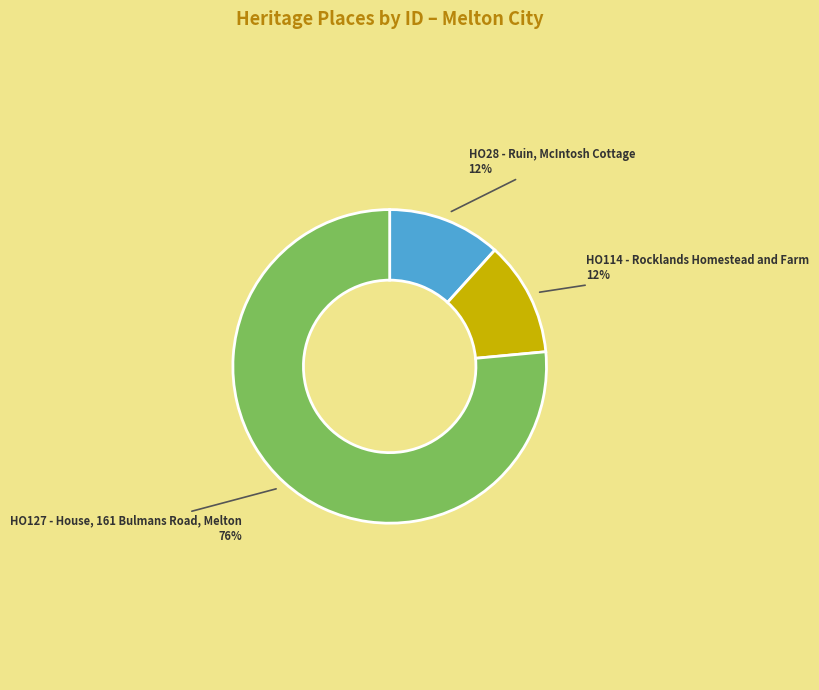

To the nearest percent, what percentage of the pie is HO127 - House, 161 Bulmans Road, Melton?

76%